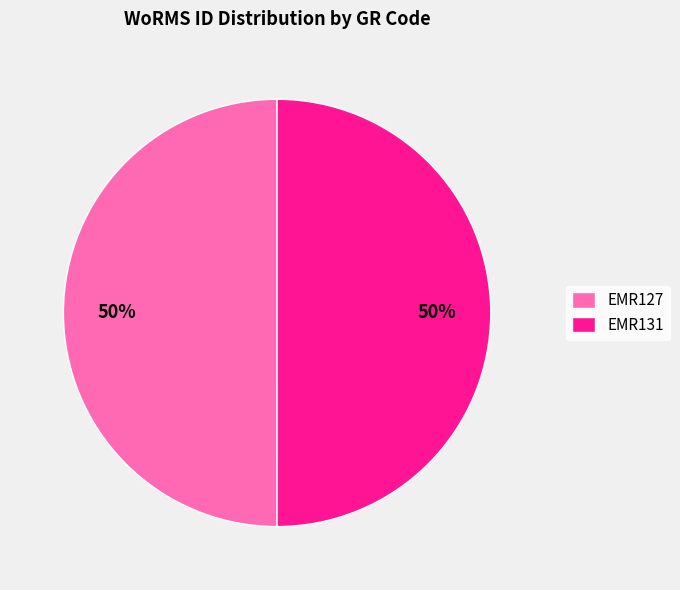

How many segments does this pie chart have?

2